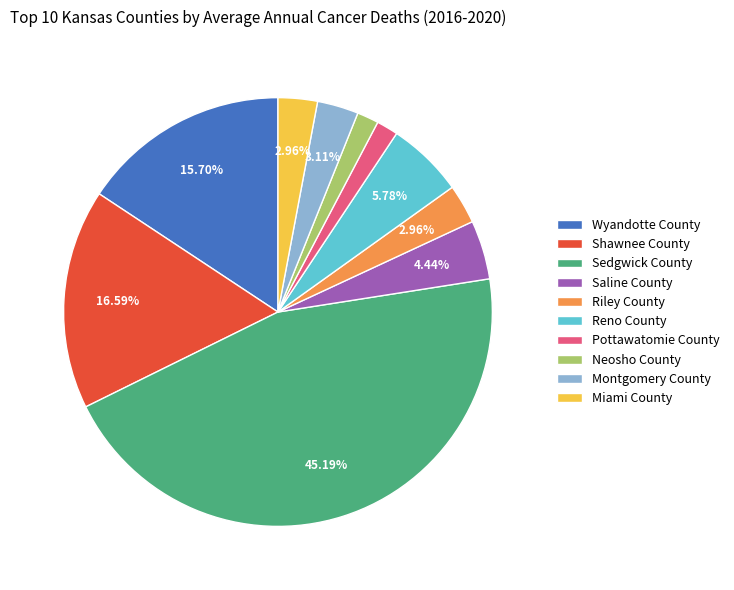

Does Riley County account for over 50% of the chart?

No